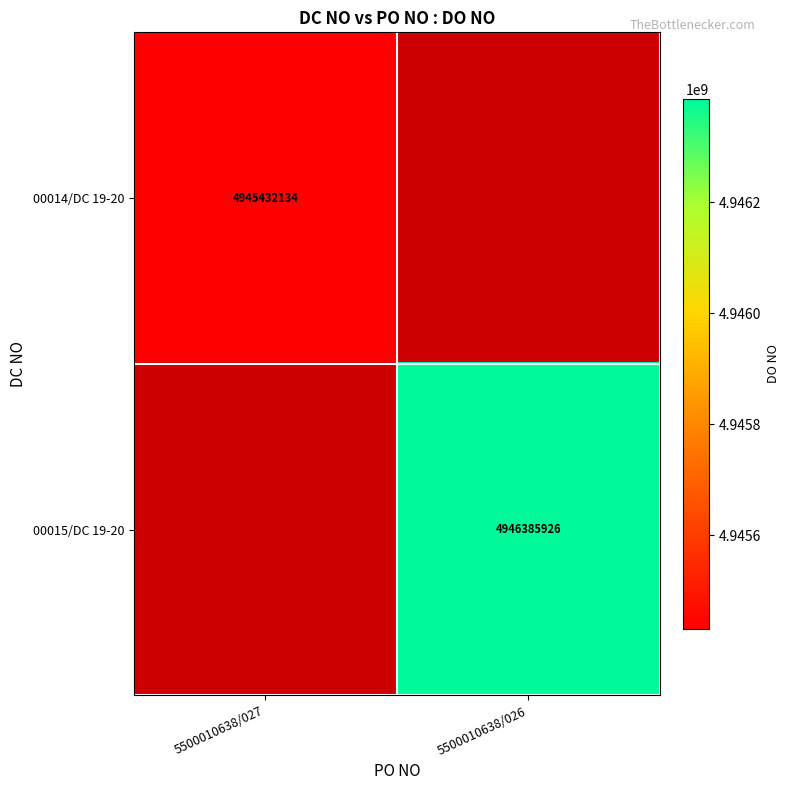

The value of 00015/DC 19-20 at 5500010638/026 is 4946385926. True or false?

True